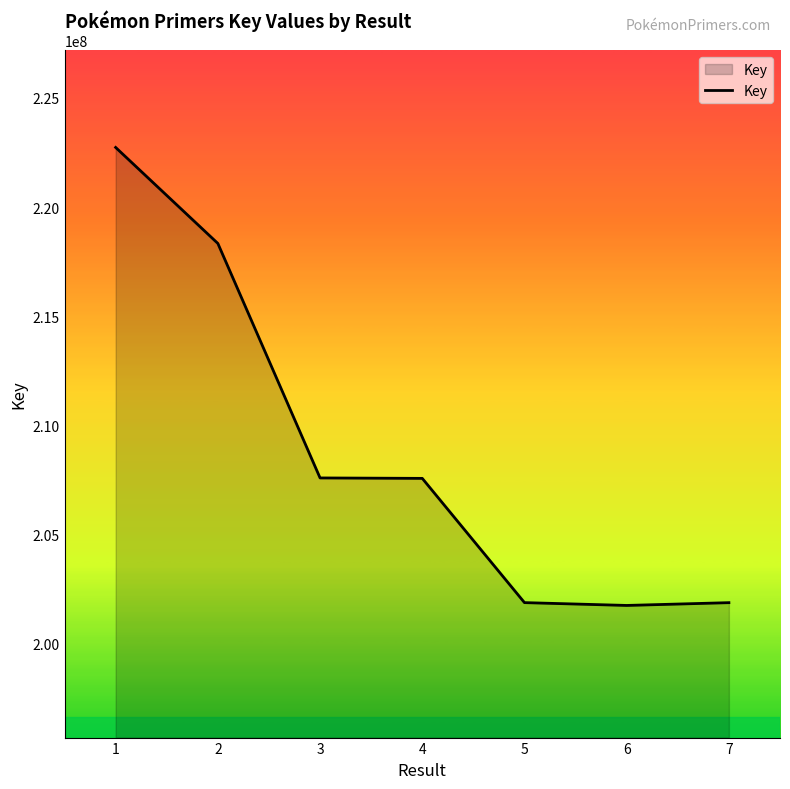

What is the ratio of the value at 5 to the value at 6?

1.0